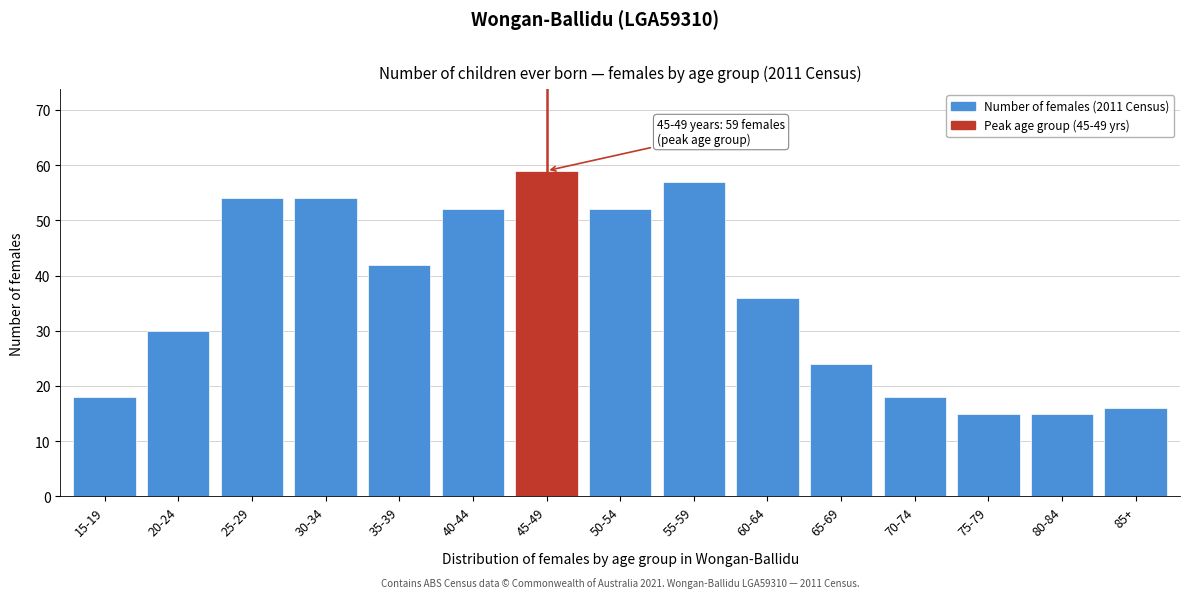

Reading right to left, extract all data points from this chart.

16	15	15	18	24	36	57	52	59	52	42	54	54	30	18